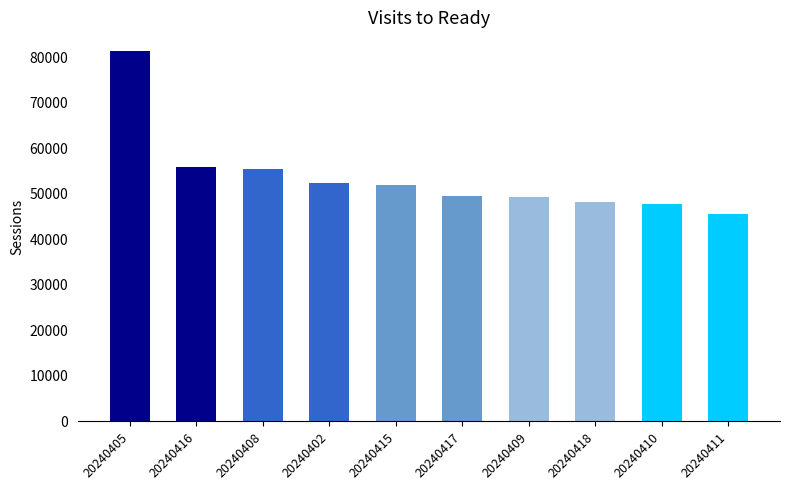

True or false: the data shows 89058 at 20240408.

False